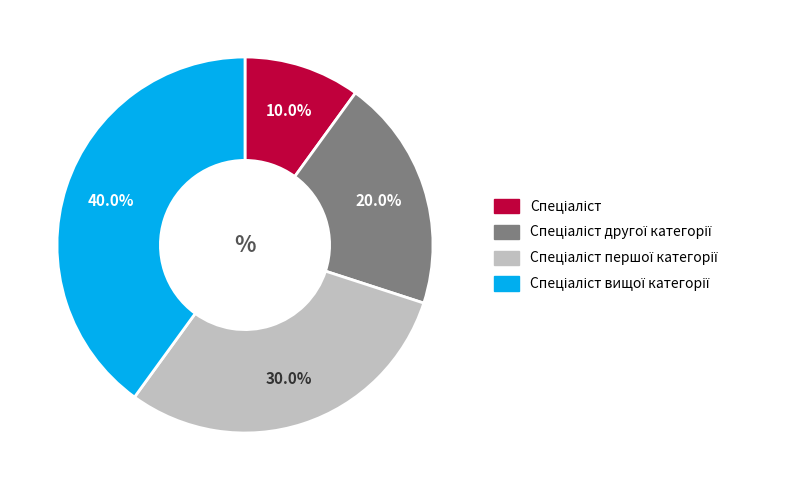

Is there any slice that represents more than half of the pie?

No